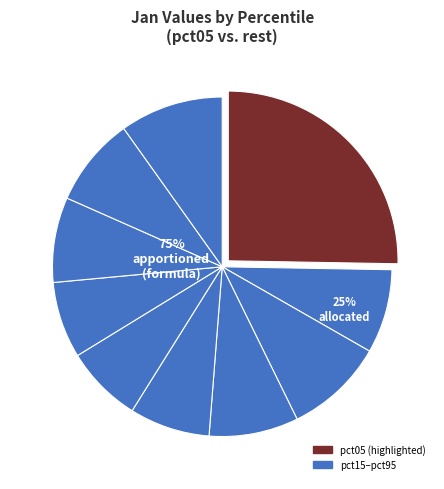

What portion of the pie excludes pct95?

90.2%